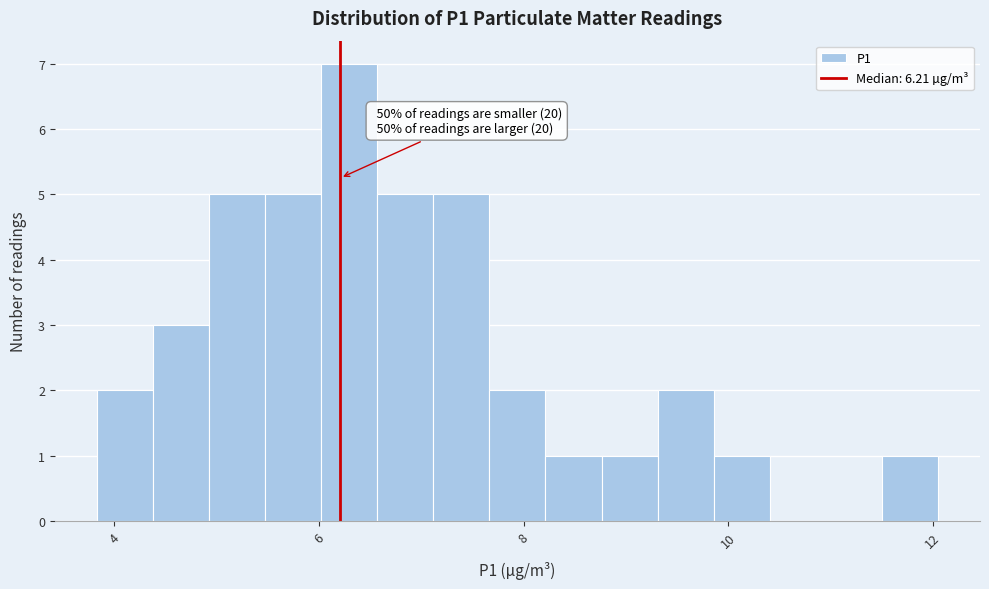

Around what value on the x-axis is the tallest bar? Give the approximate position of its centre, as read against the axis.

6.2